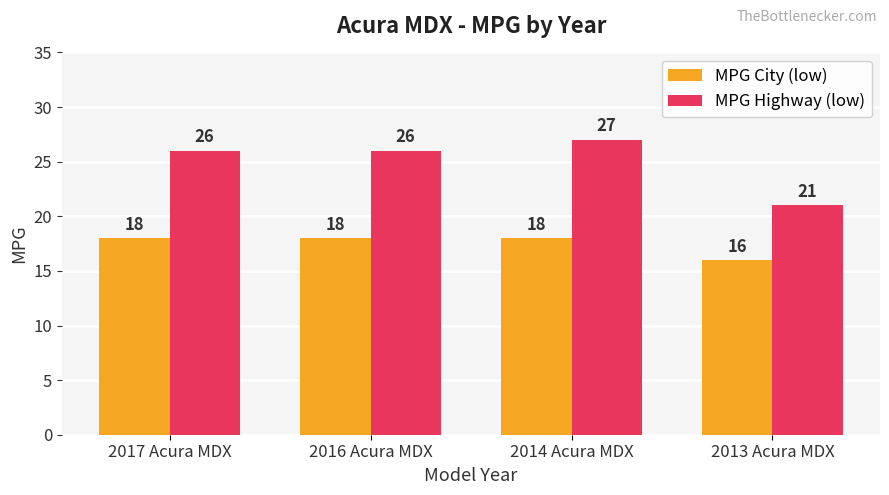

List the series in order of their overall mean, lowest first.

MPG City (low), MPG Highway (low)